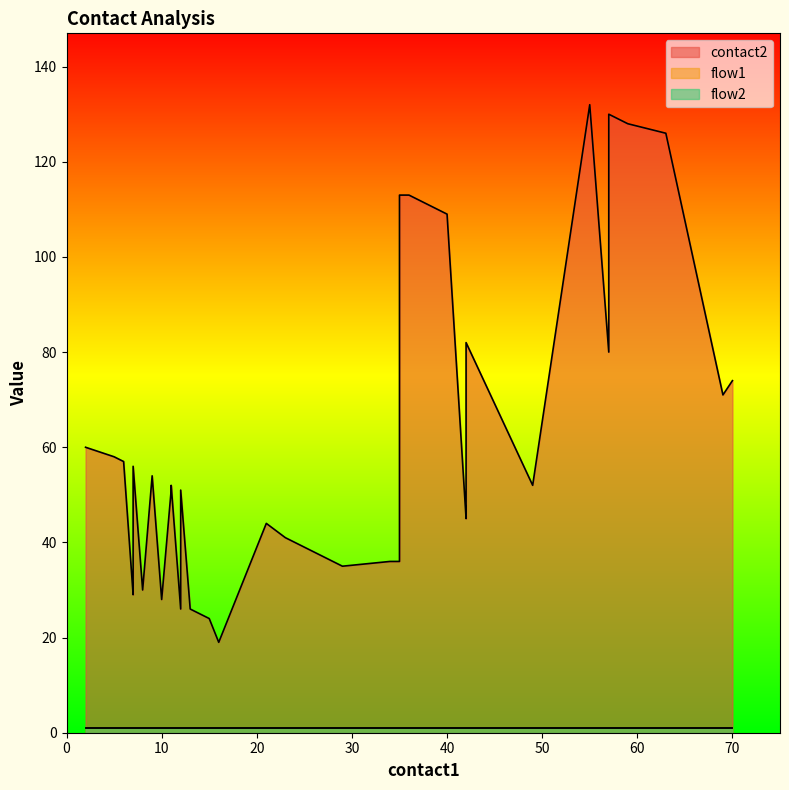

How many data points does each series have?

40